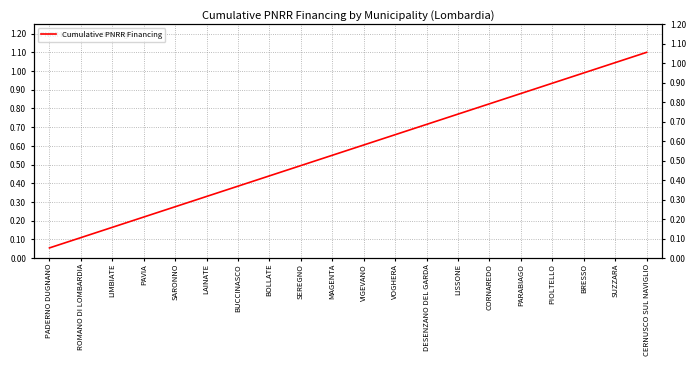

List the labels in order of value, smallest first.

PADERNO DUGNANO, ROMANO DI LOMBARDIA, LIMBIATE, PAVIA, SARONNO, LAINATE, BUCCINASCO, BOLLATE, SEREGNO, MAGENTA, VIGEVANO, VOGHERA, DESENZANO DEL GARDA, LISSONE, CORNAREDO, PARABIAGO, PIOLTELLO, BRESSO, SUZZARA, CERNUSCO SUL NAVIGLIO